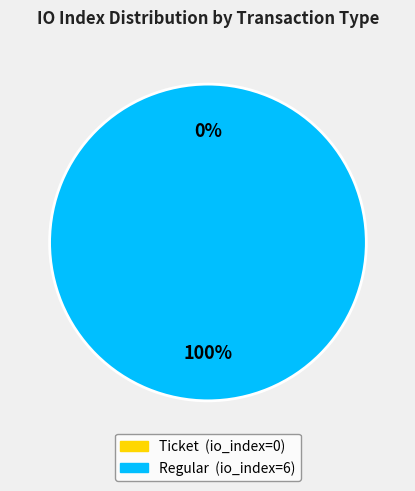

What is the change in value from Ticket to Regular?

+6